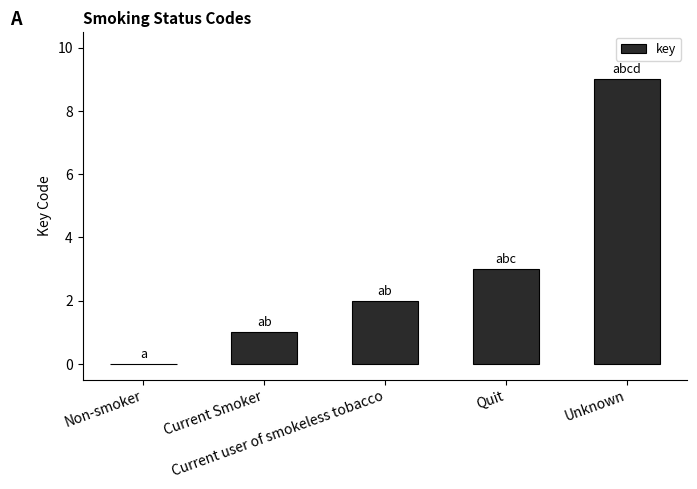

How many data points does each series have?

5